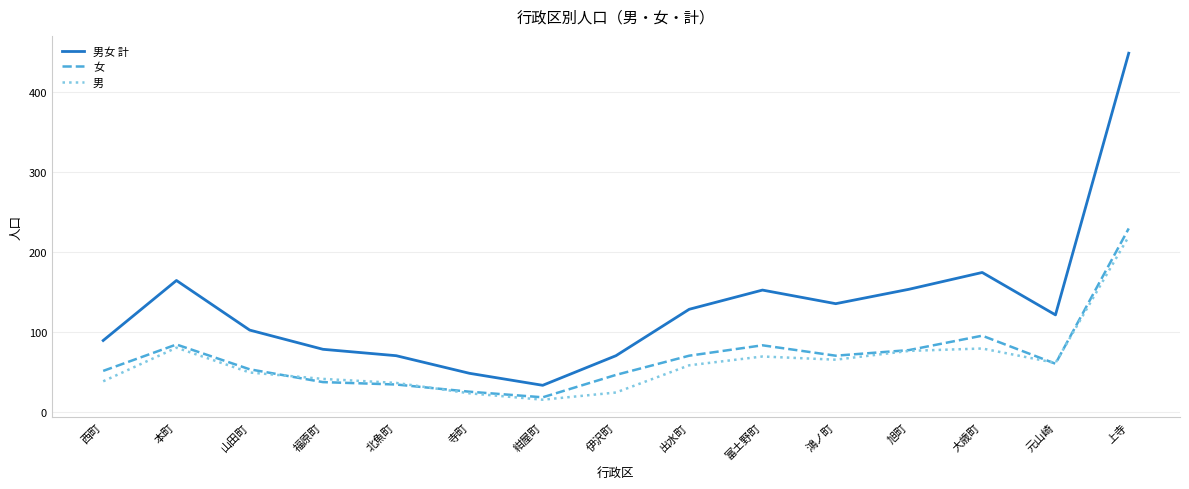

Which series has the largest range (max minus min)?

男女 計